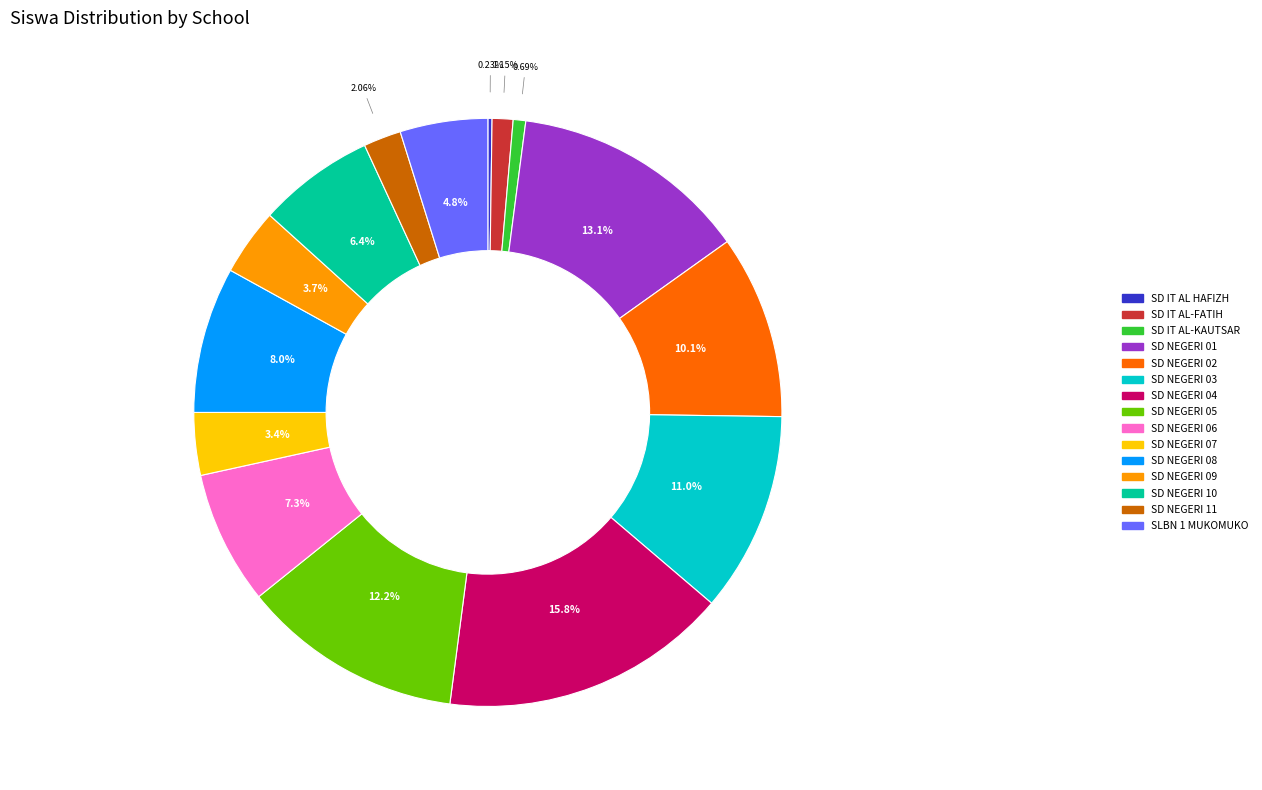

To the nearest percent, what is the difference between the SD NEGERI 06 and SD NEGERI 10 slice percentages?

1%